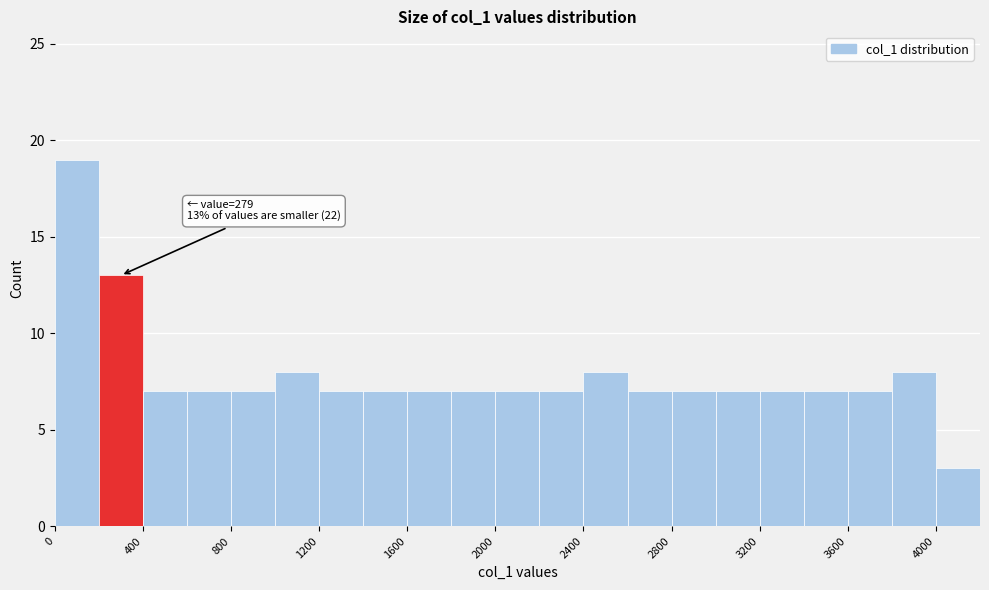

Which range on the x-axis has the tallest bar?

0 to 200